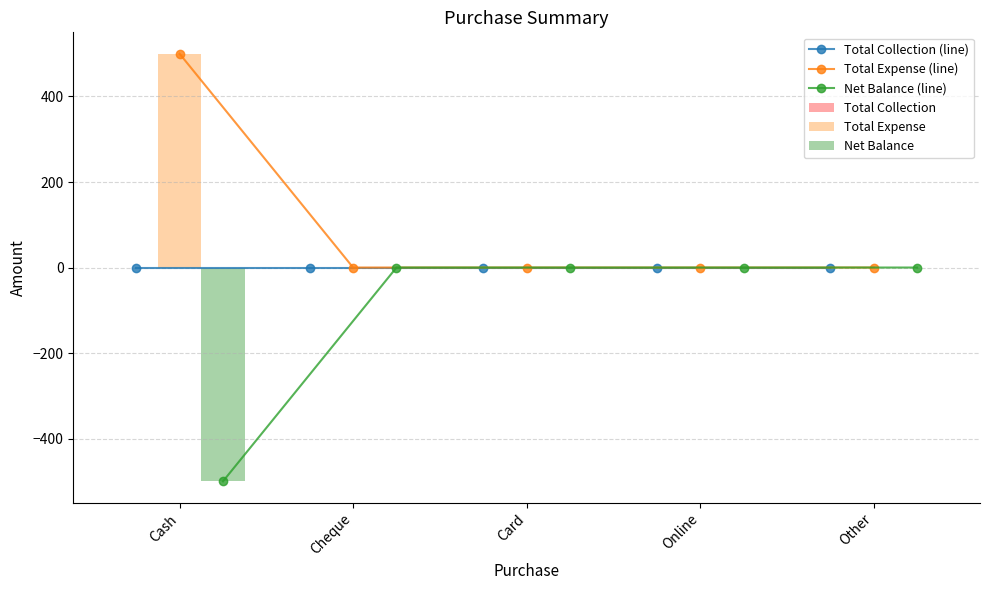

How many categories are shown in the chart?

5